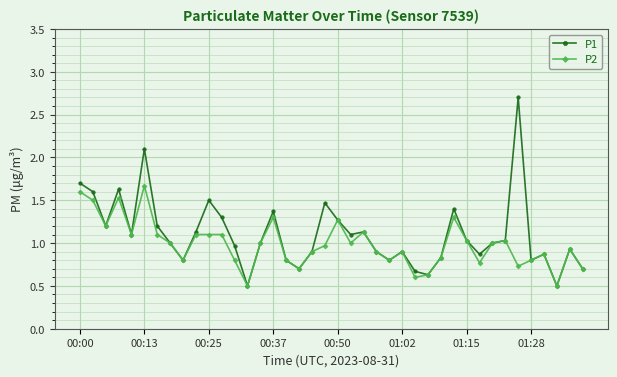

What is the value of the P2 point at the 9th from the left?

0.8